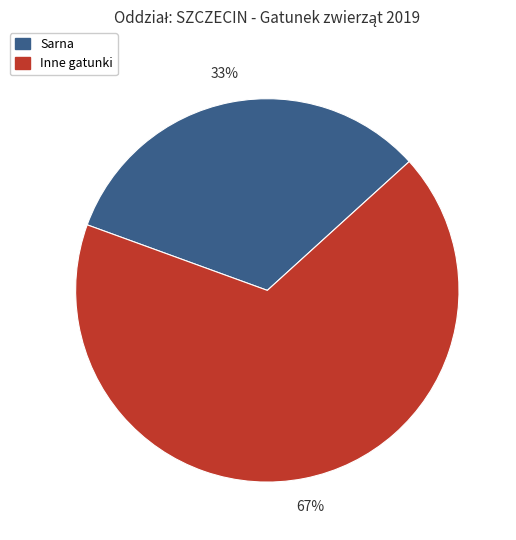

What is the smallest slice in the pie chart?

Sarna